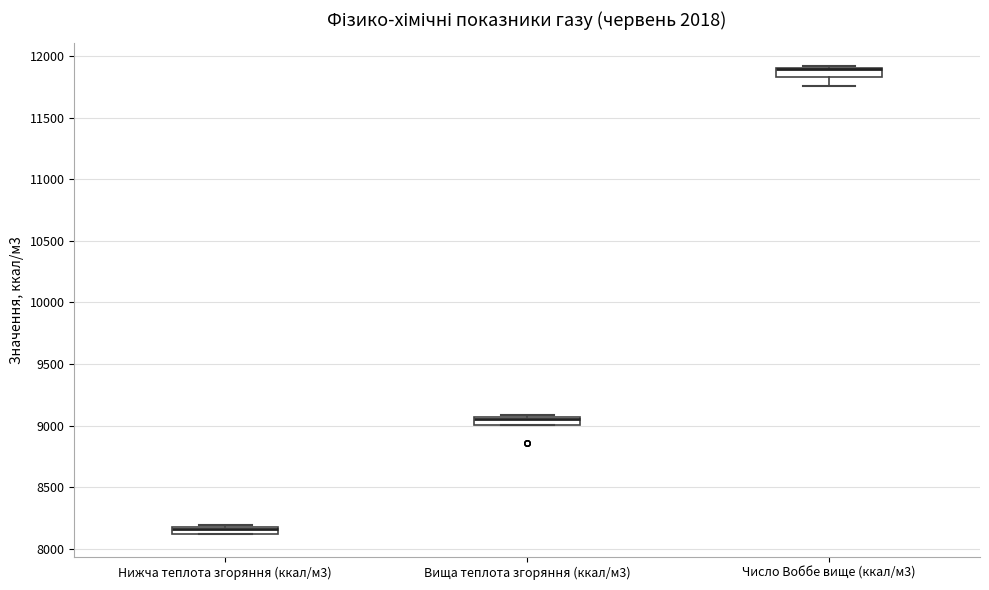

Where is the lower edge of the box for Нижча теплота згоряння (ккал/м3) on the y-axis? The values are not printed on the chart, so give them approximately, as read against the axis.

8100